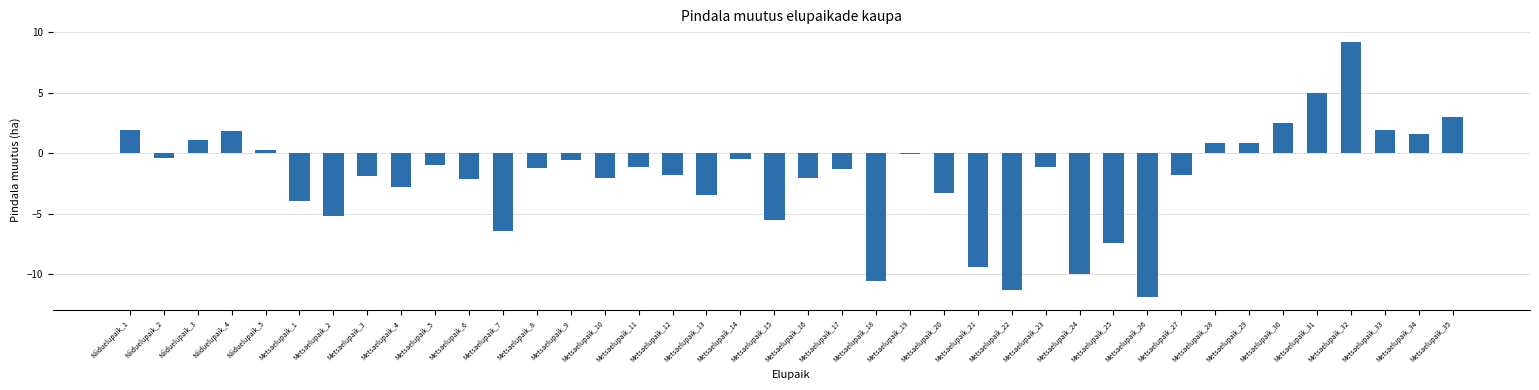

What position from the left is Metsaelupaik_14?

19